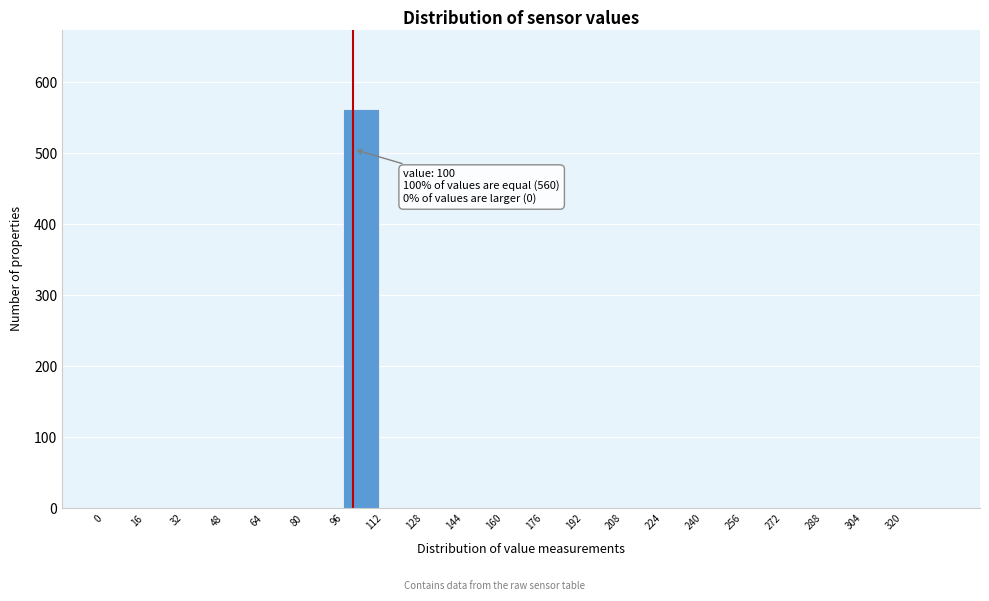

Over which range of the x-axis is the bar tallest?

96 to 112